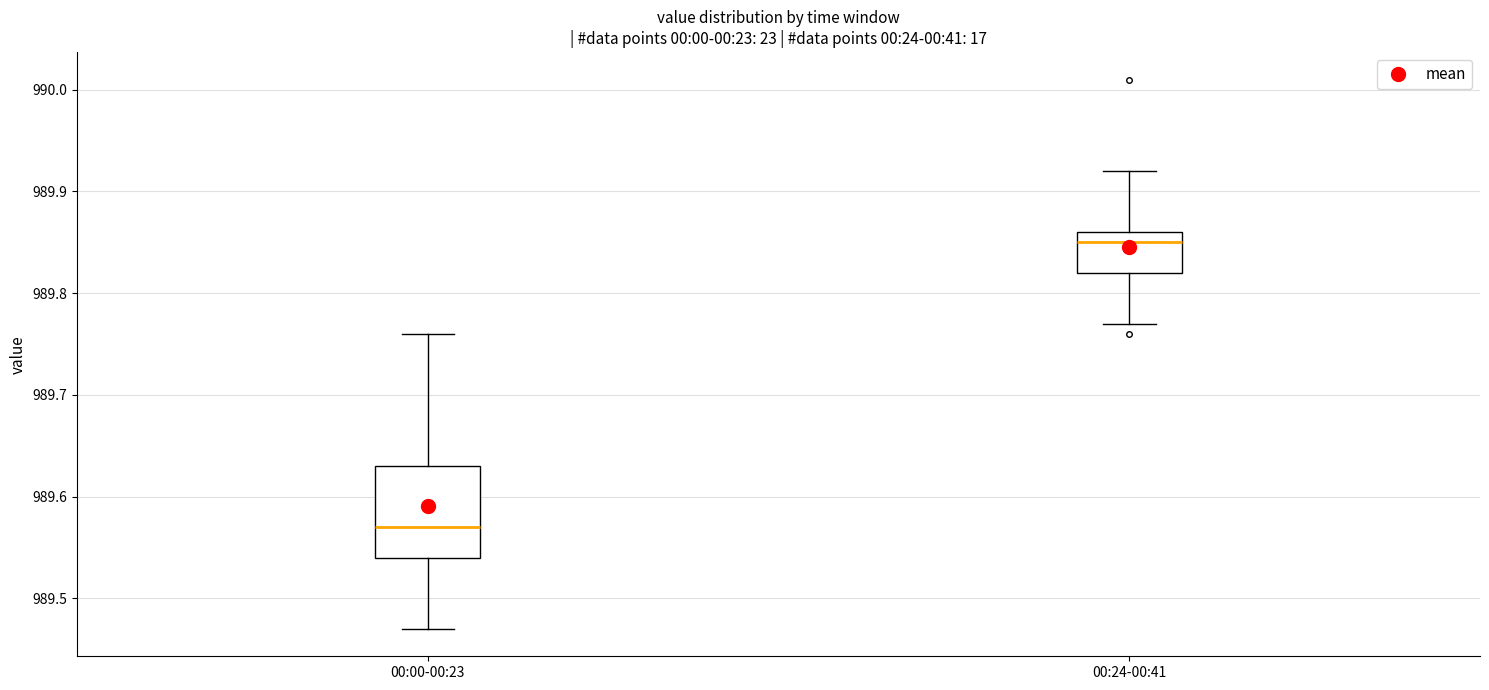

Reading left to right, transcribe this box plot: for each box, give where its median line is, the range the box spans, and where its two whiskers end, as read against the y-axis. The values are not printed on the chart, so give them approximately, as read against the axis.

00:00-00:23: median 989.57, box 989.54 to 989.63, whiskers 989.47 to 989.76
00:24-00:41: median 989.85, box 989.82 to 989.86, whiskers 989.77 to 989.92